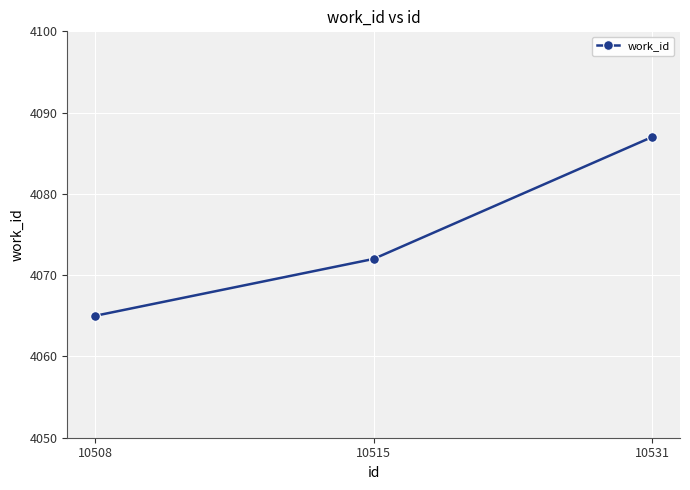

Count the number of categories in the chart.

3